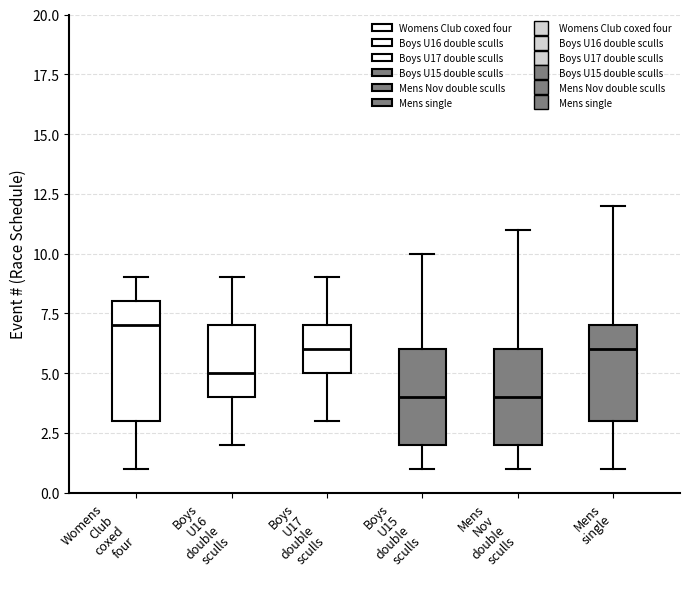

Where is the lower edge of the box for Boys U16 double sculls on the y-axis? The values are not printed on the chart, so give them approximately, as read against the axis.

4